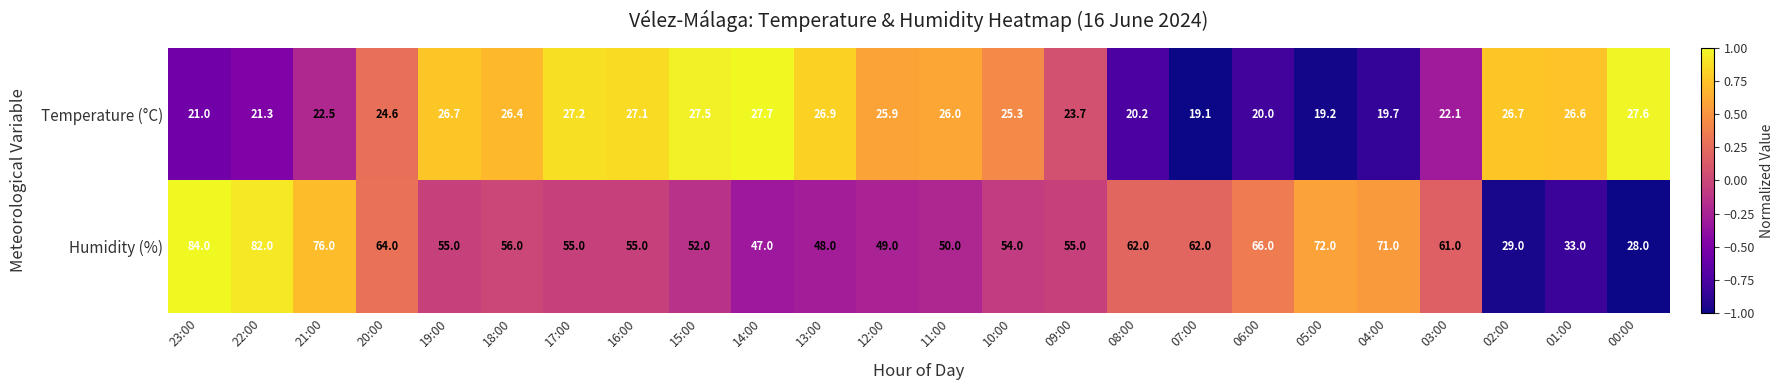

What value does the Temperature (°C) series have at 00:00?

27.6